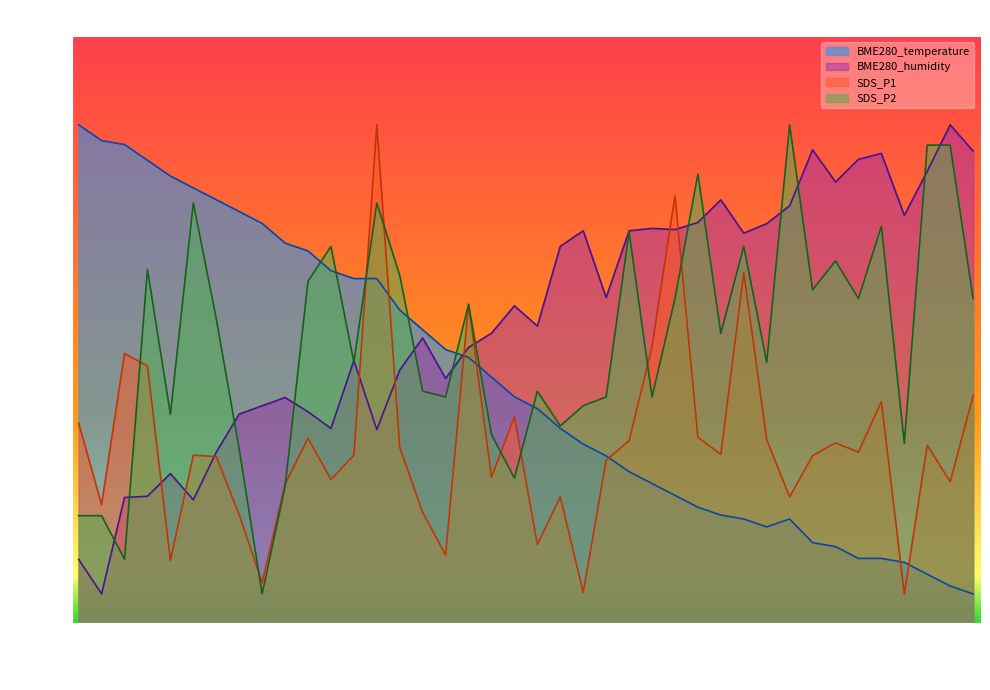

In SDS_P2, how many points are lower than both neighbors (excluding endpoints)?

13